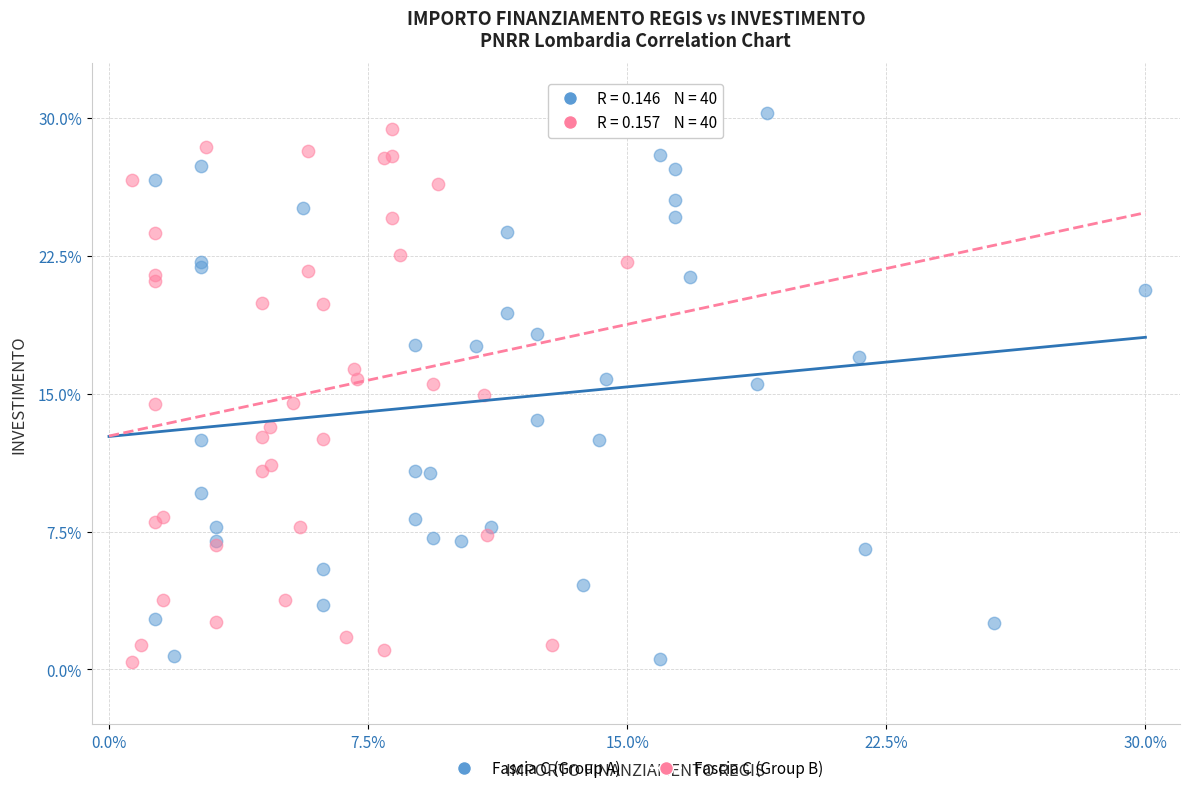

What are all the series names shown in the legend?

Fascia C (Group A), Fascia C (Group B)